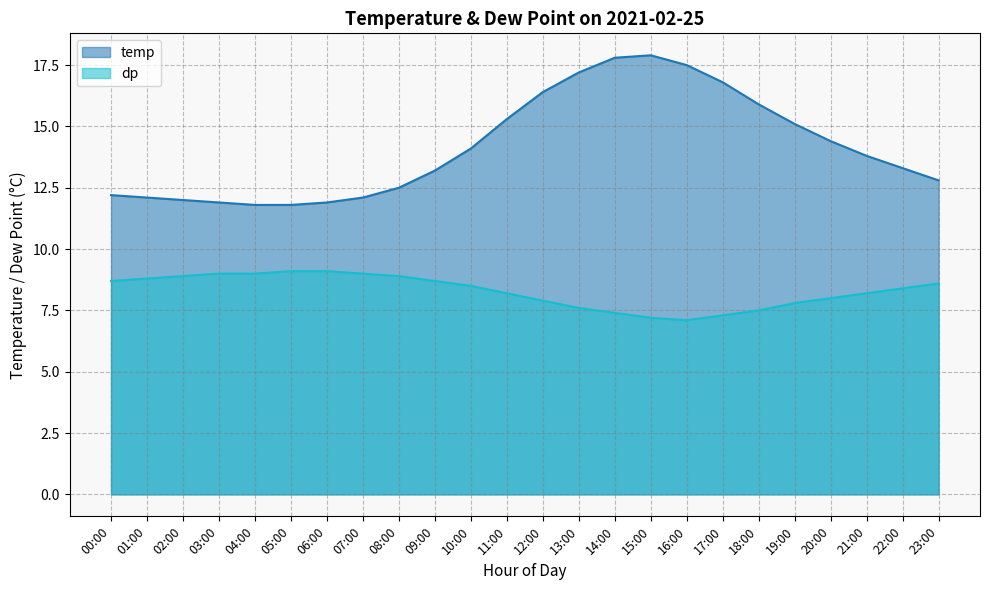

True or false: dp and temp cross at least once.

False